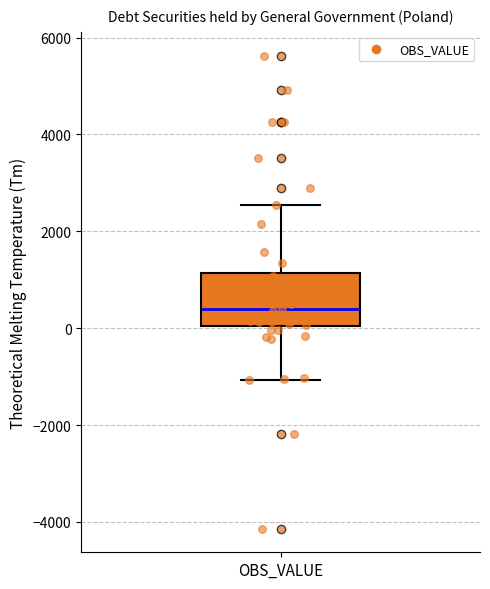

Read this box plot against the y-axis: the position of the median line, the range covered by the box, and the ends of both whiskers. The values are not printed on the chart, so give them approximately, as read against the axis.

median 400, box 0 to 1200, whiskers -1000 to 2600